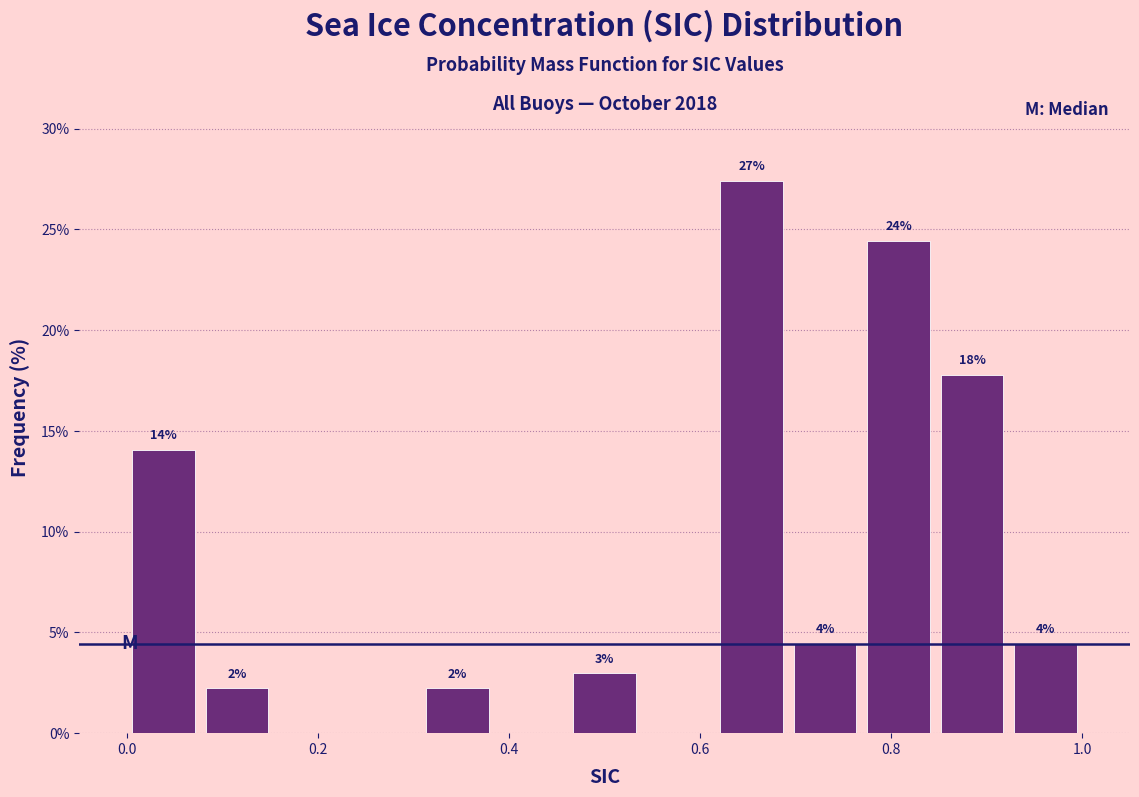

Read against the x-axis, roughly where is the centre of the tallest bar?

0.66